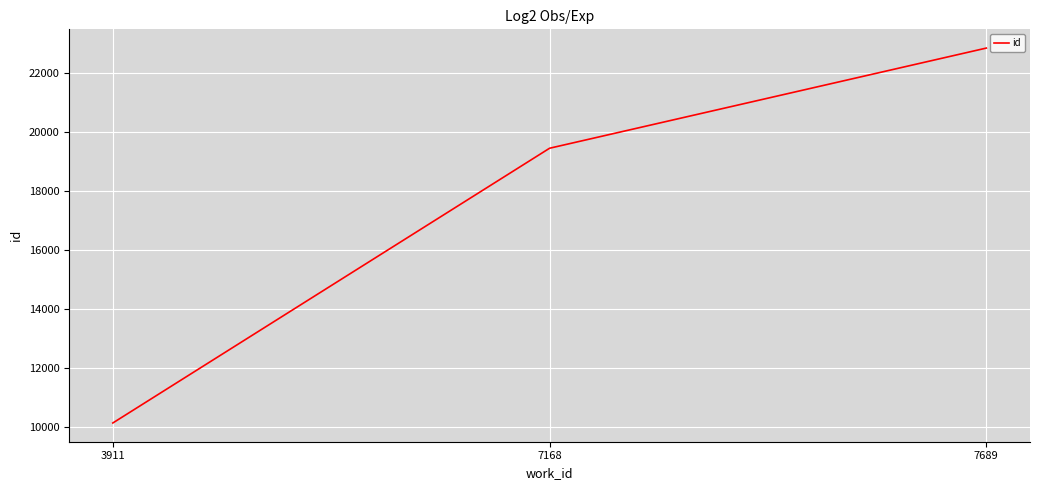

List the labels in order of value, smallest first.

3911, 7168, 7689